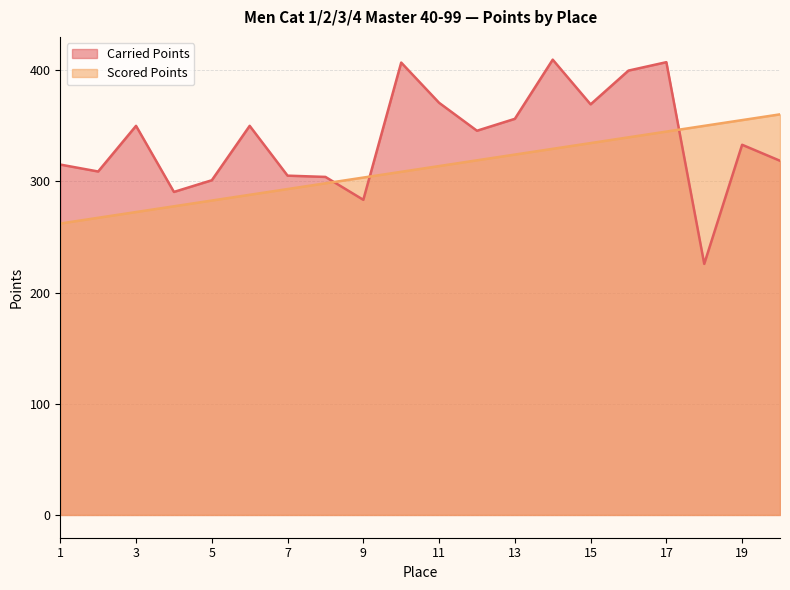

What is the average value of the Carried Points series?

337.6